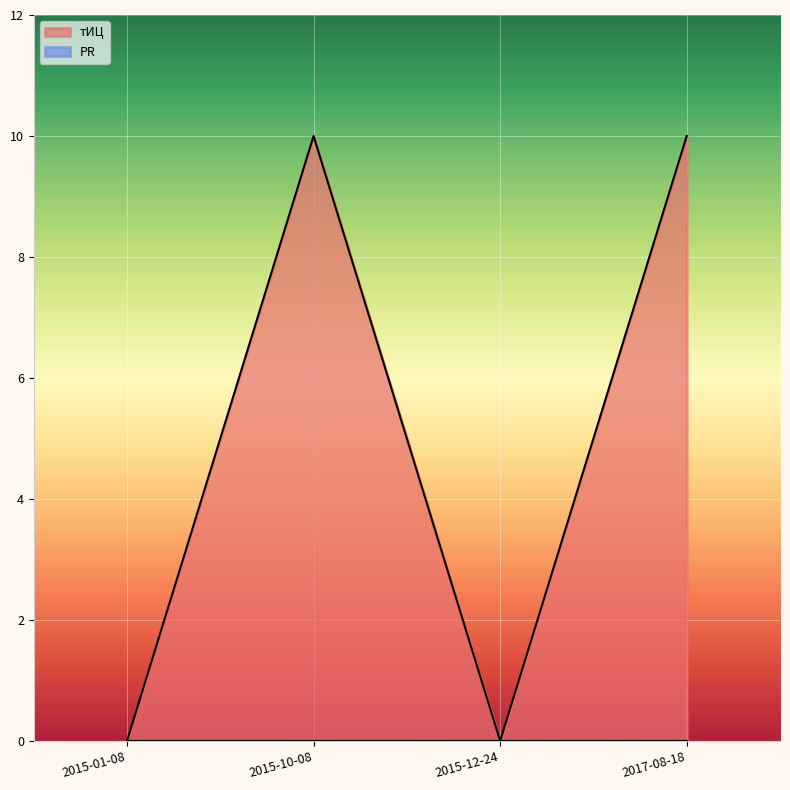

Does the chart display data point markers on the line(s)?

No